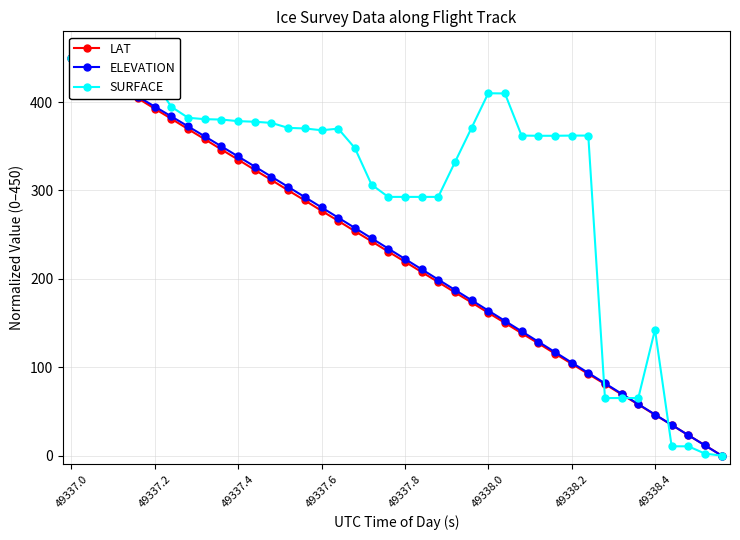

Rank the categories by SURFACE value from lowest to highest.

39, 38, 36, 37, 32, 33, 34, 35, 19, 20, 21, 22, 18, 23, 17, 28, 29, 27, 30, 31, 15, 16, 14, 13, 24, 12, 11, 10, 9, 8, 49338.4, 49338.2, 26, 25, 49338.0, 49337.8, 49337.6, 49337.4, 49337.2, 49337.0